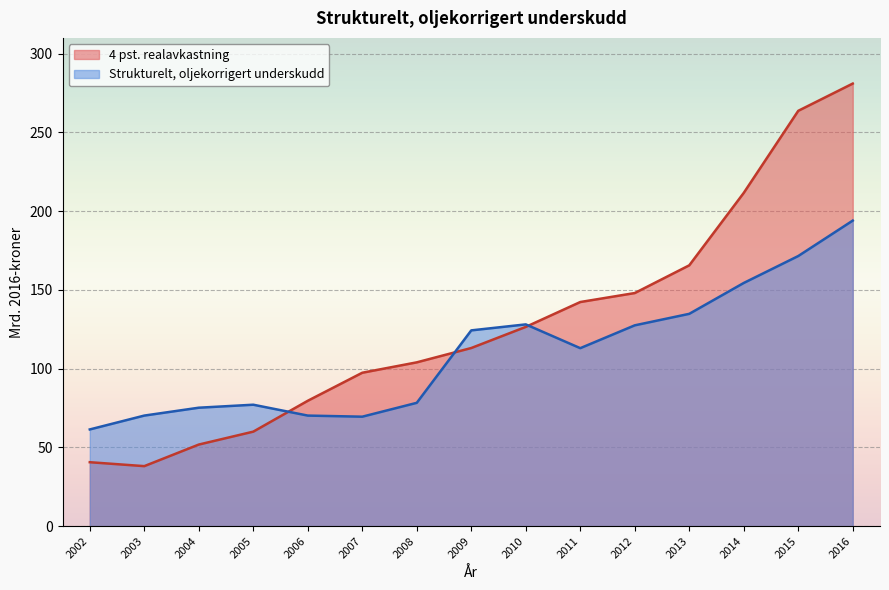

What is the spread (max minus min) of values at 2015?

92.2